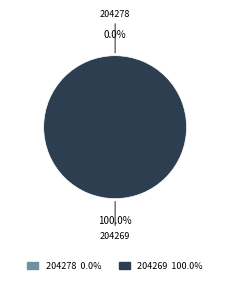

Which has a higher value, 204269 or 204278?

204269